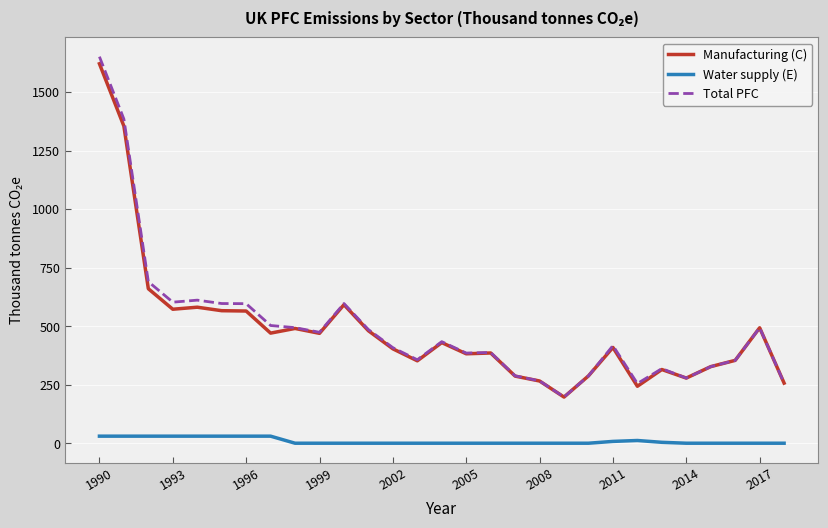

What is the maximum value for Manufacturing (C)?

1621.2